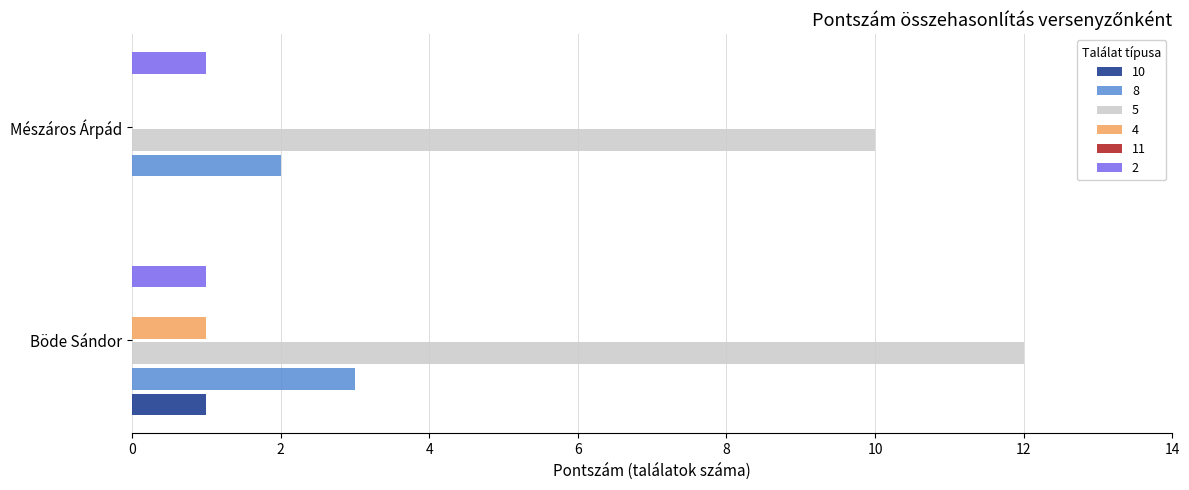

How many groups of bars are there?

2